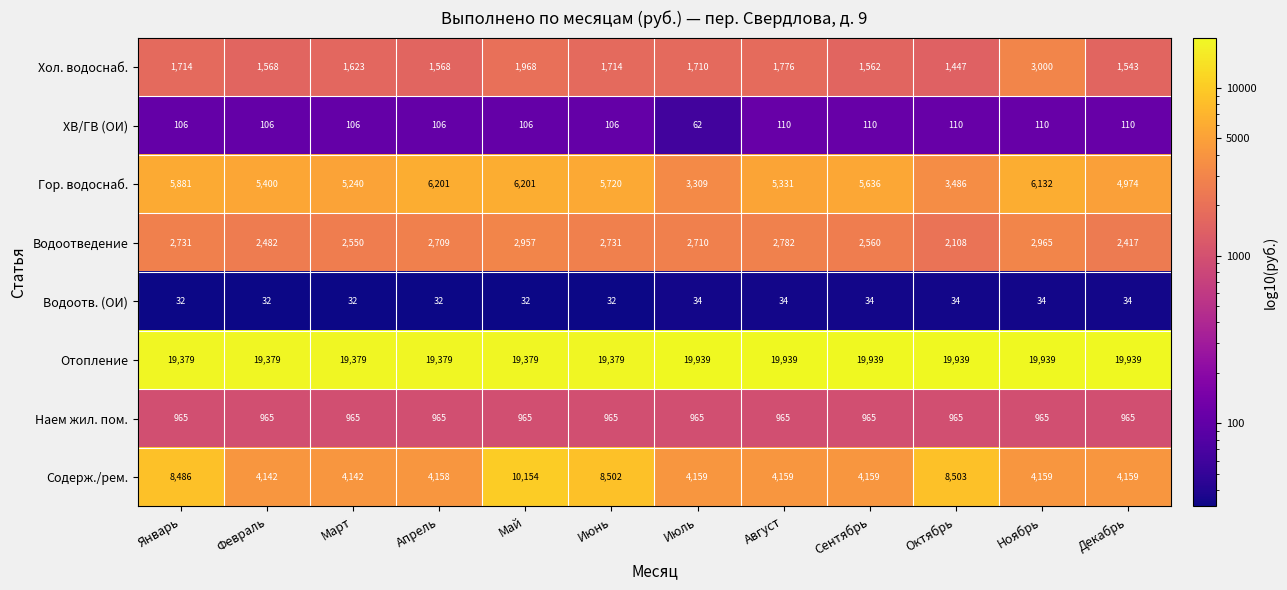

What is the highest value of the Хол. водоснаб. series?

3000